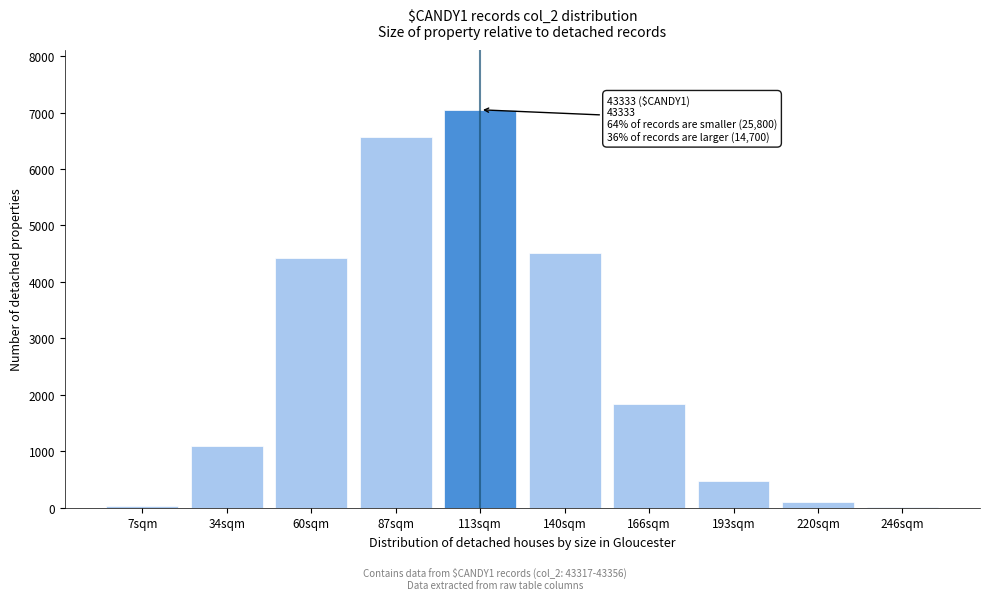

What is the sum of all values?

26129